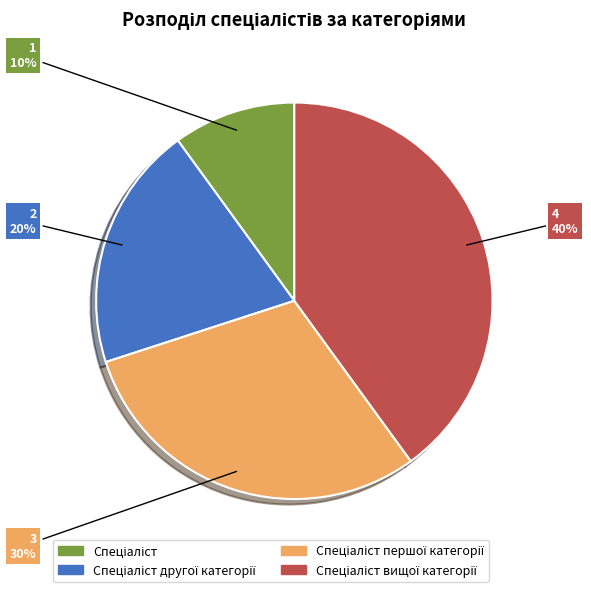

How many segments does this pie chart have?

4